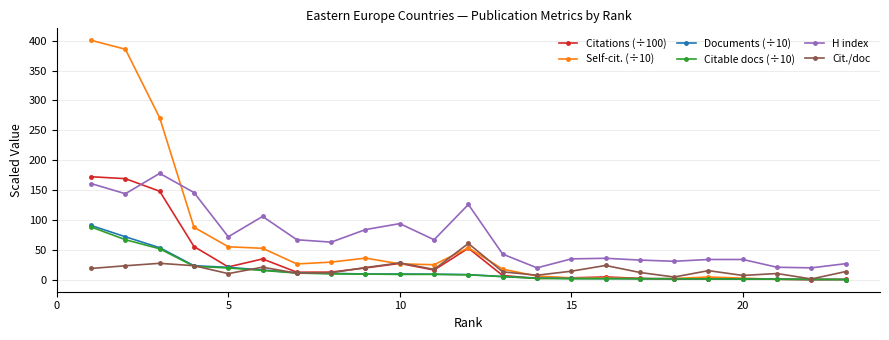

Which series has the largest range (max minus min)?

Self-cit. (÷10)